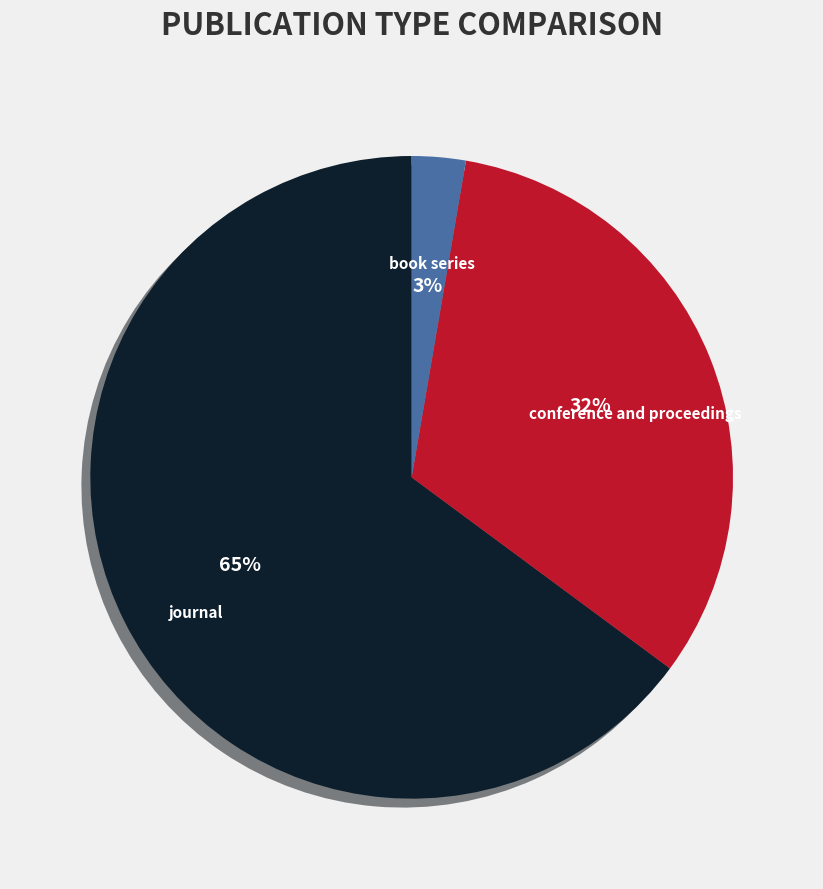

Is the sum of book series and journal greater than half?

Yes